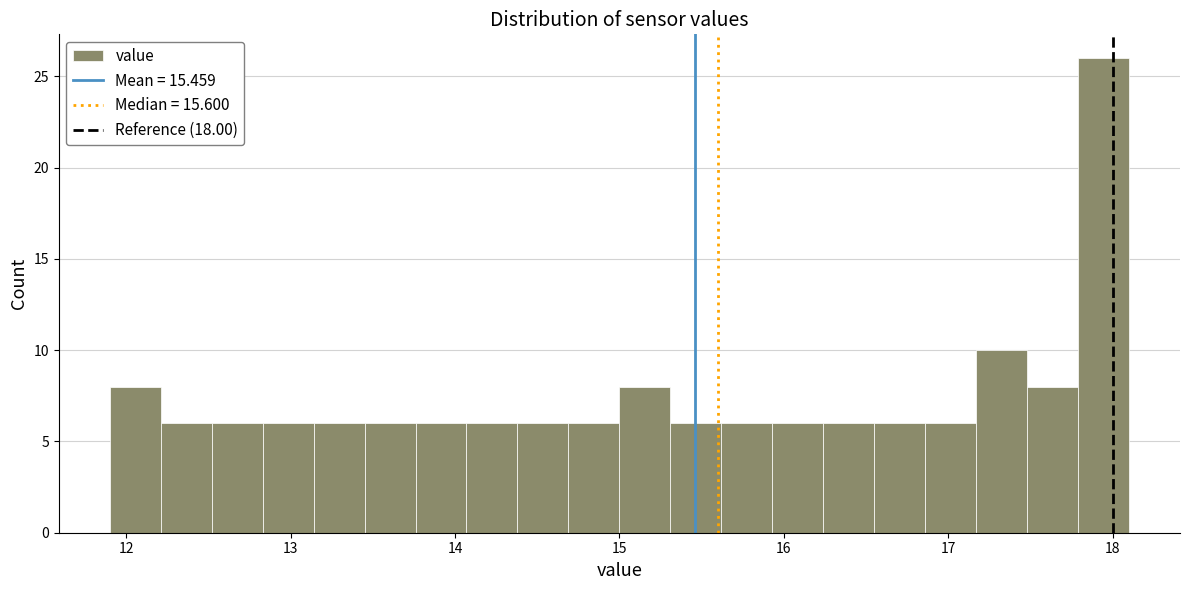

Read against the x-axis, roughly where is the centre of the tallest bar?

17.9